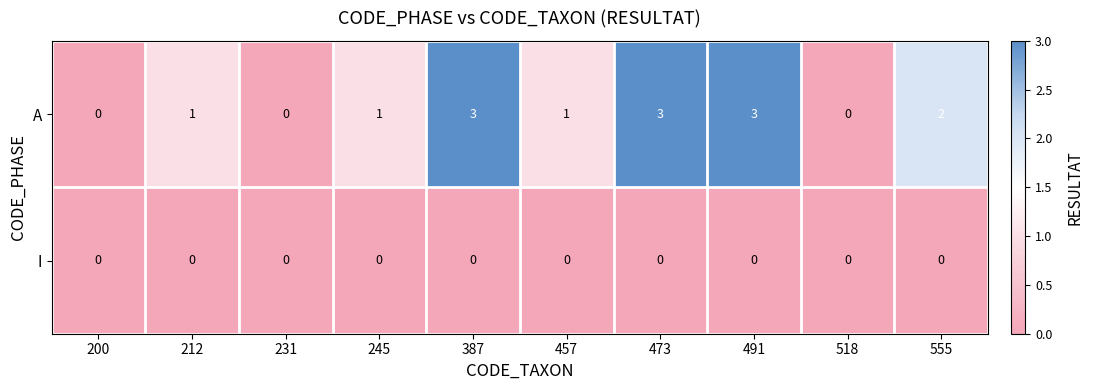

What is the difference between the highest and lowest values at 555?

2